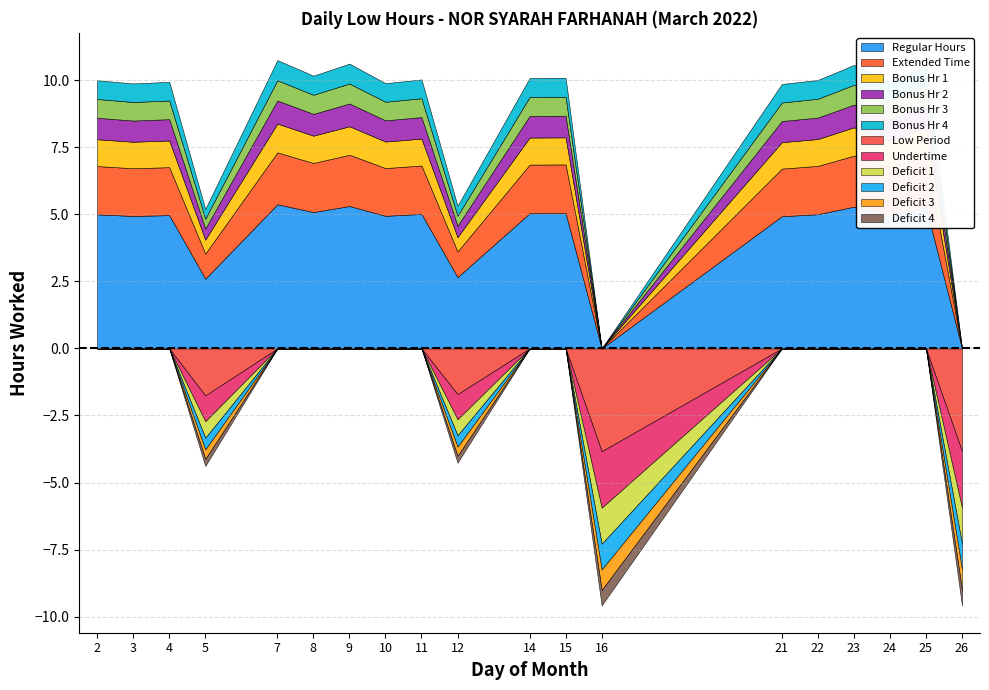

Reading right to left, transcribe all the data shown in this chart.

26=0.0	25=10.6	24=9.9	23=10.6	22=10.0	21=9.9	16=0.0	15=10.1	14=10.1	12=5.3	11=10.0	10=9.9	9=10.6	8=10.2	7=10.8	5=5.2	4=9.9	3=9.9	2=10.0